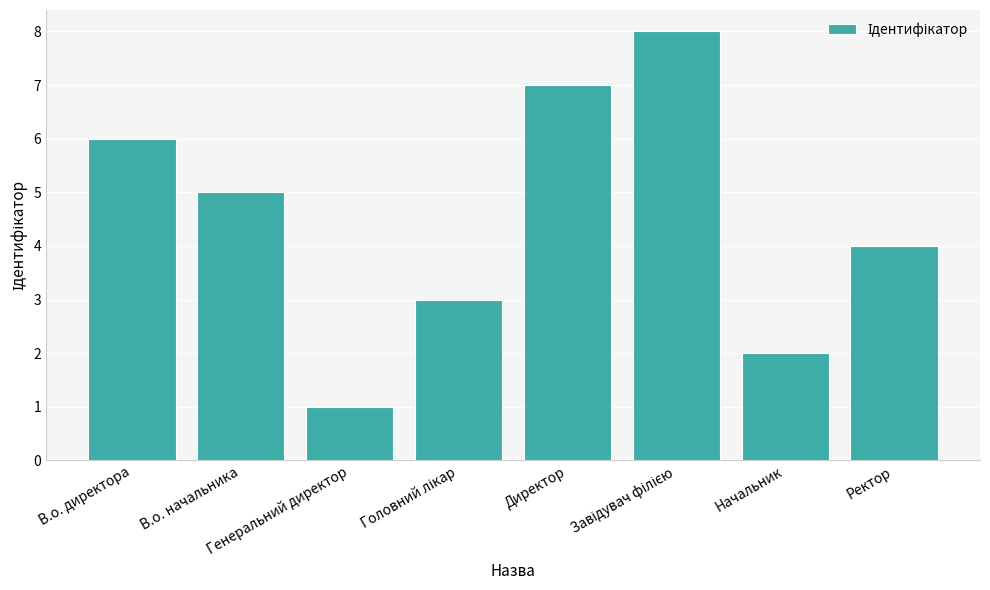

Read the value at Ректор.

4